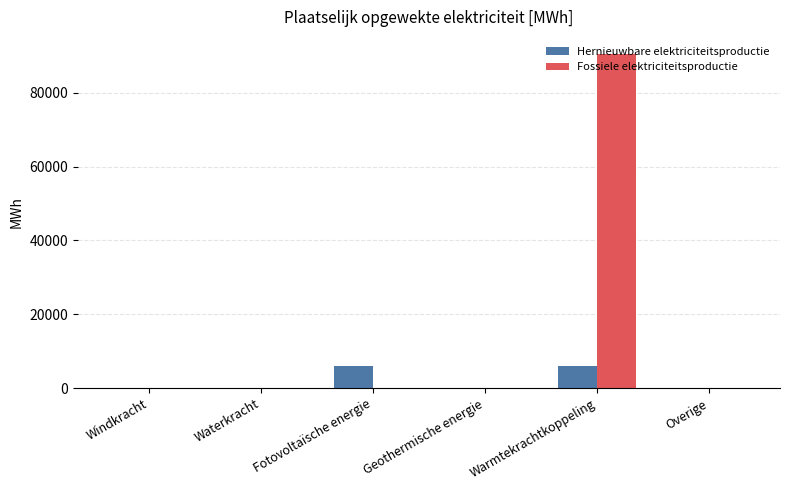

At which label does Fossiele elektriciteitsproductie reach its peak?

Warmtekrachtkoppeling